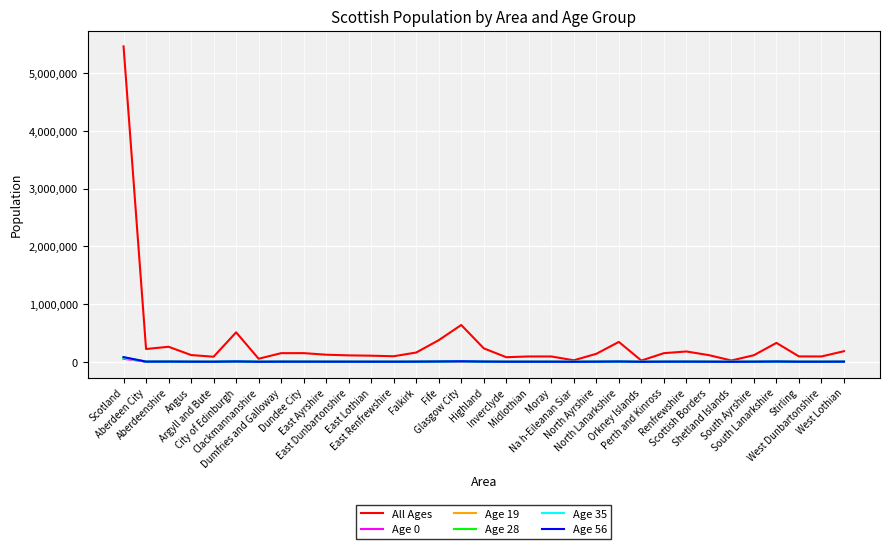

What is the difference between the highest and lowest values at Perth and Kinross?

148287